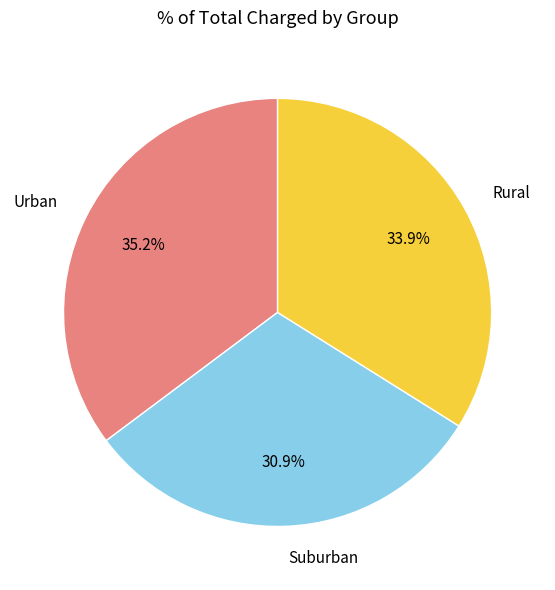

Which category has the biggest portion of the pie?

Urban